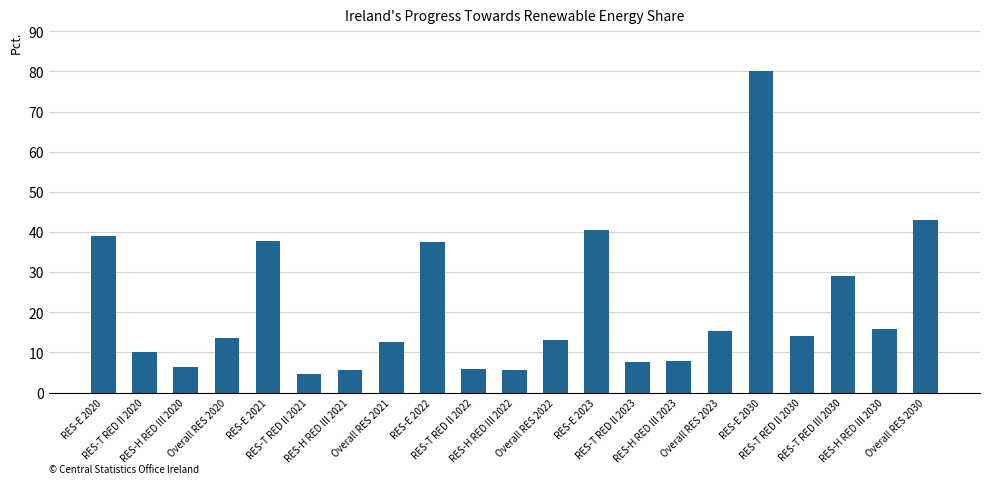

What is the value of the 18th bar from the left?

14.0